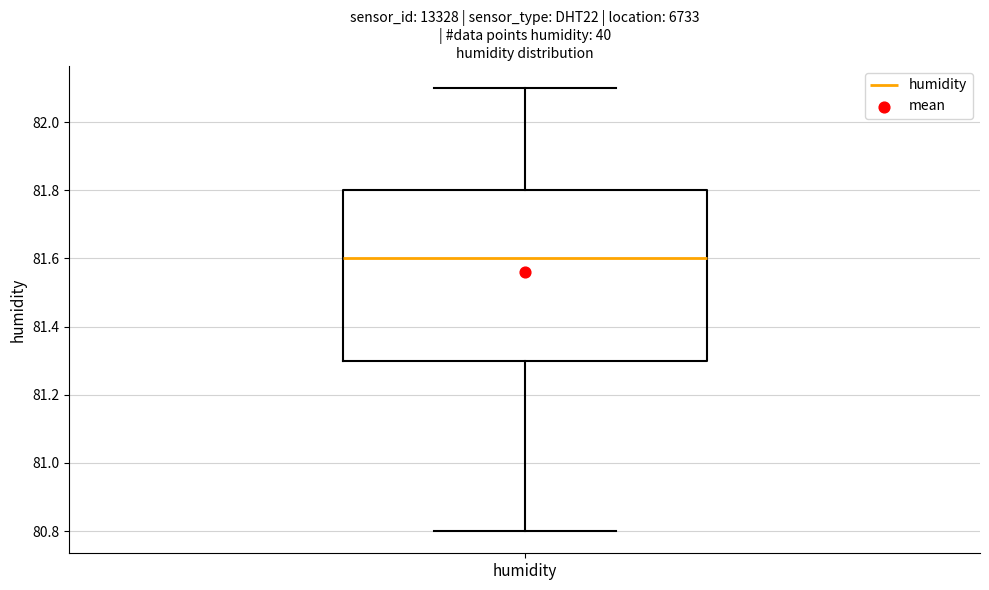

Transcribe this box plot: give where the median line is, the range the box spans, and where the two whiskers end, as read against the y-axis. The values are not printed on the chart, so give them approximately, as read against the axis.

median 81.6, box 81.3 to 81.8, whiskers 80.8 to 82.1